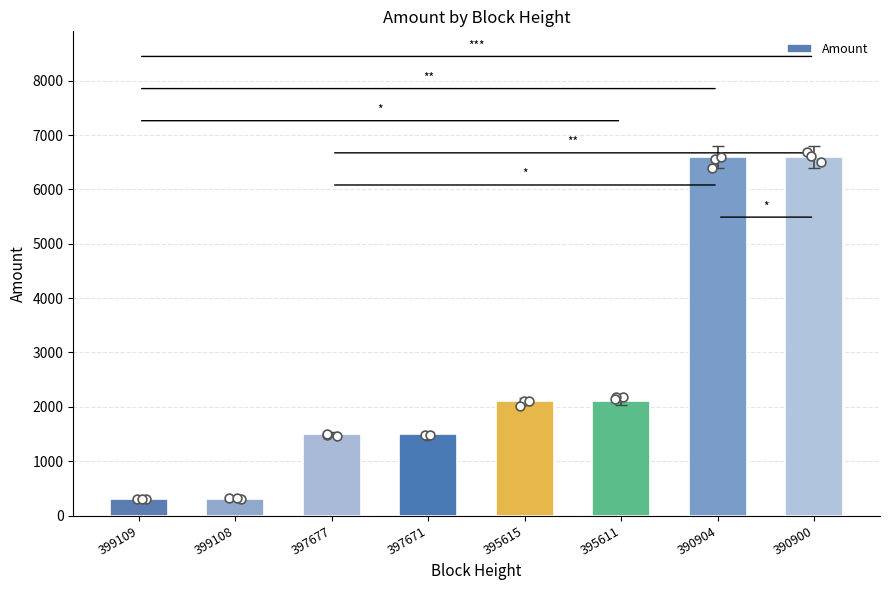

Which has a higher value, 395611 or 397671?

395611